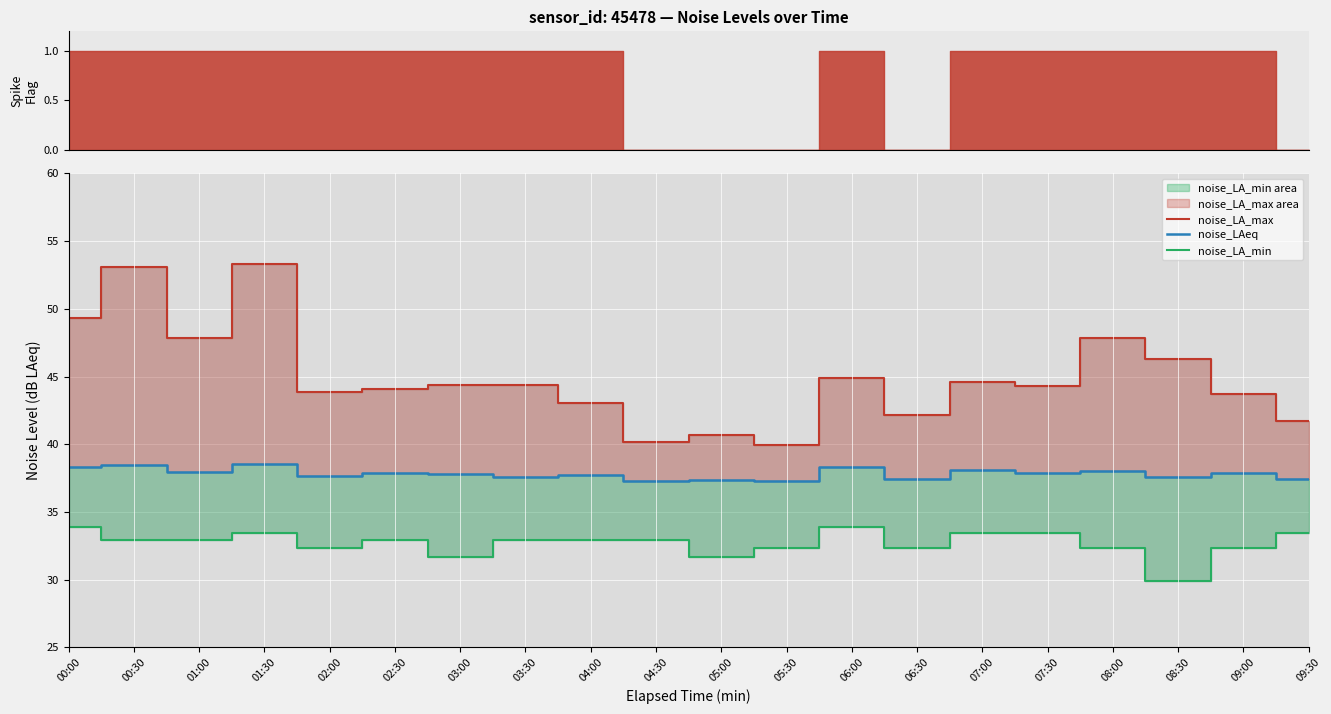

In noise_LA_min, how many points are higher than both neighbors (excluding endpoints)?

3